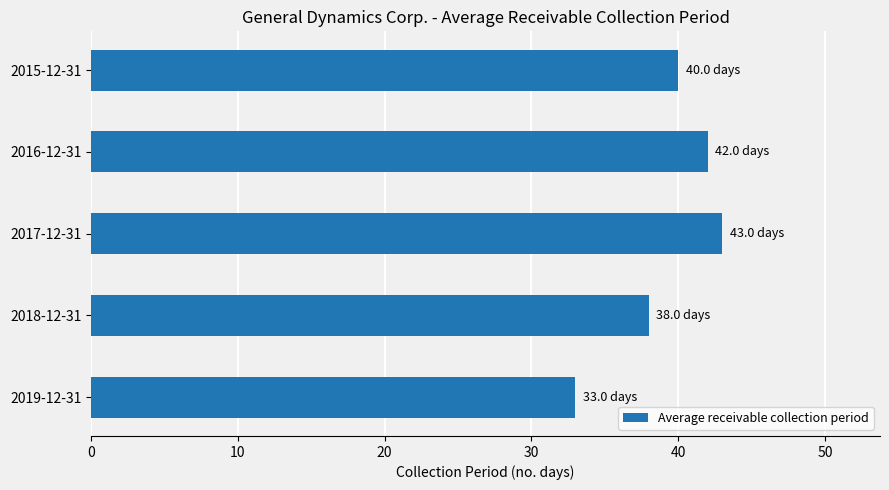

Rank the categories by value from highest to lowest.

2017-12-31, 2016-12-31, 2015-12-31, 2018-12-31, 2019-12-31